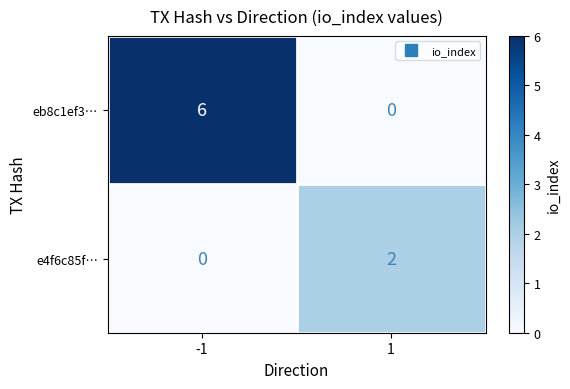

Which series has the largest total across all categories?

eb8c1ef3…